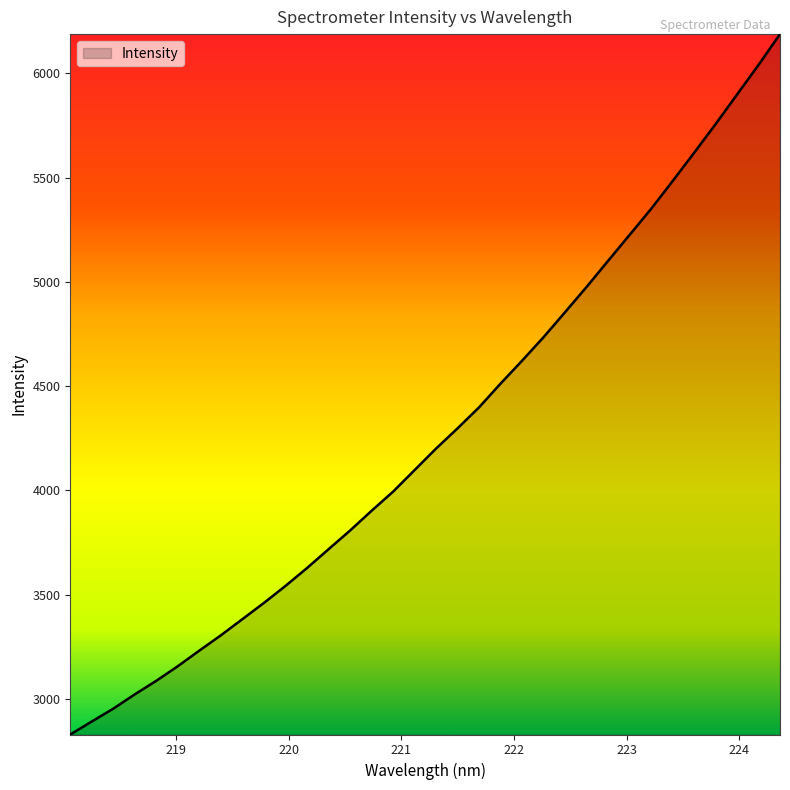

What is the difference between the maximum and minimum values?

3358.0